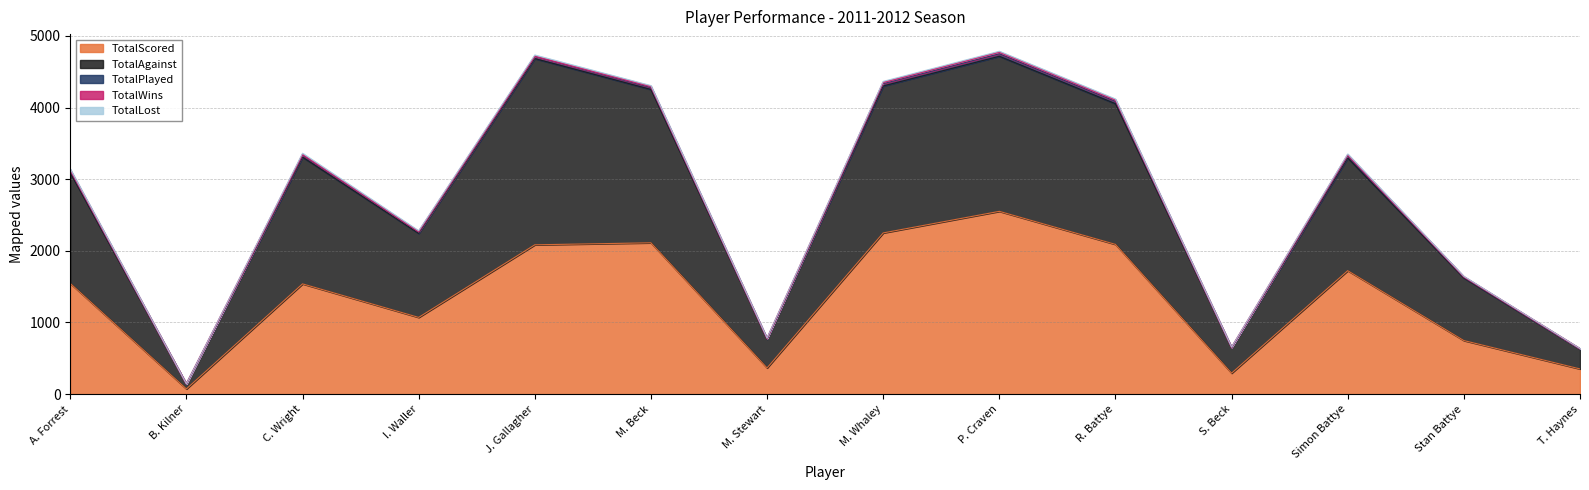

What is the label of the 4th point from the right?

S. Beck